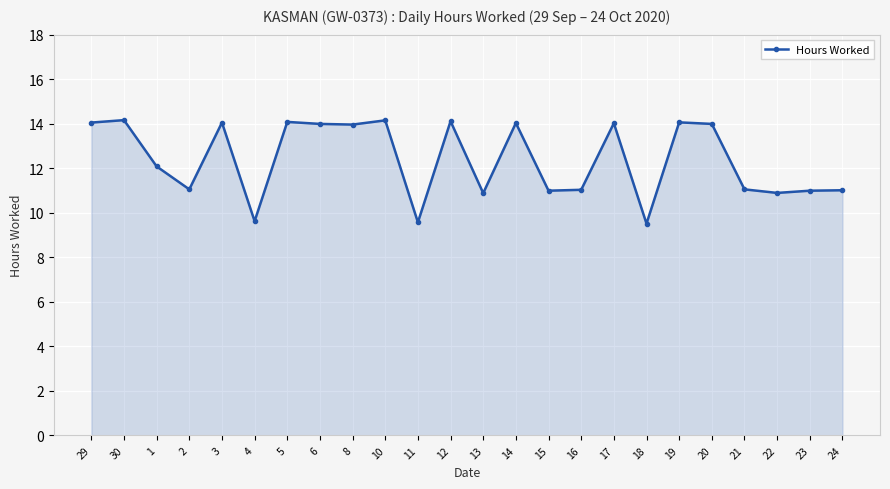

Is it true that the value at 5 is 4.1?

False